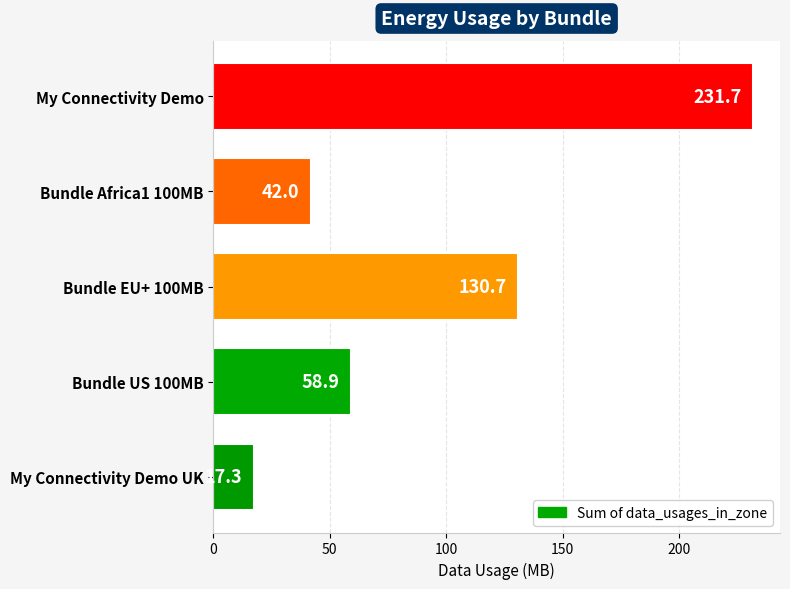

Reading bottom to top, transcribe all the data shown in this chart.

17.3	58.9	130.7	42.0	231.7